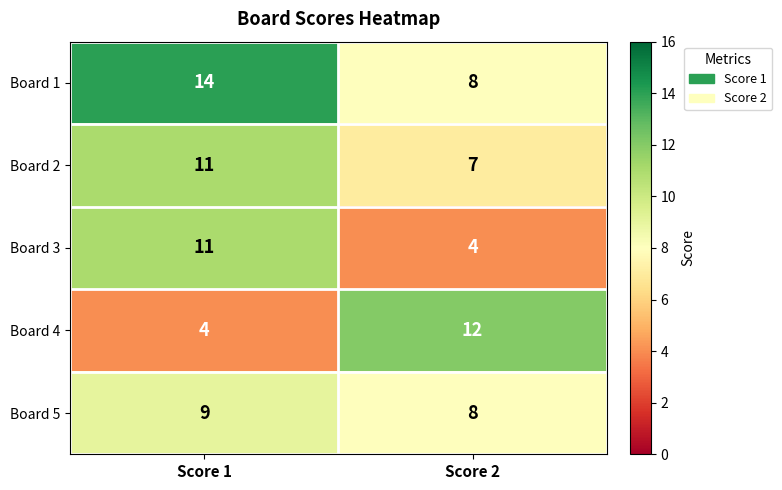

How many data points does each series have?

2